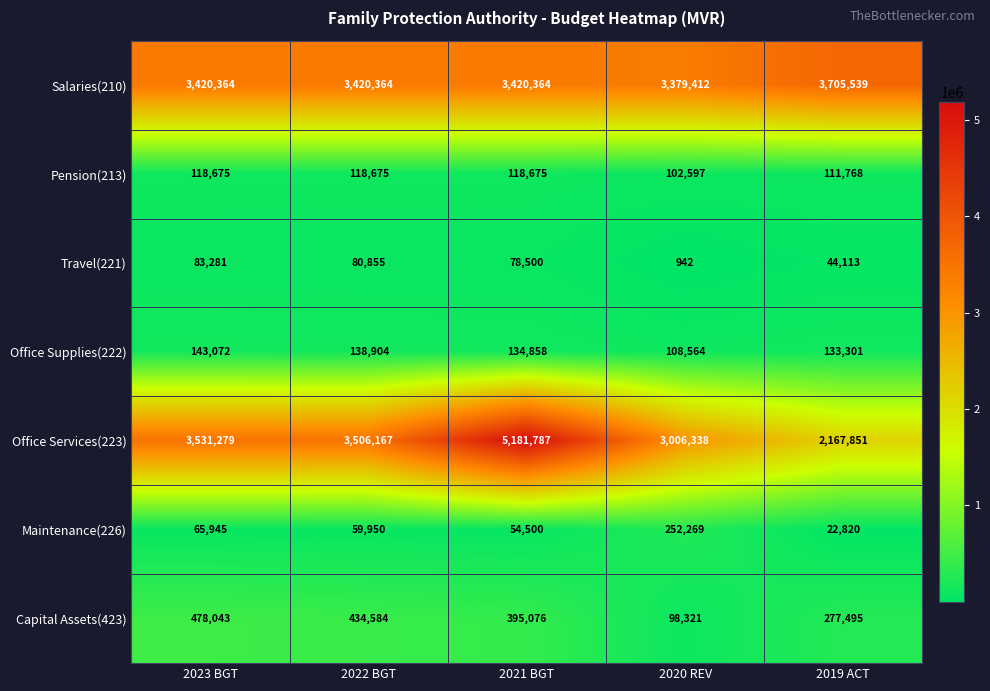

Is it true that Travel(221) equals 1304 at 2020 REV?

False